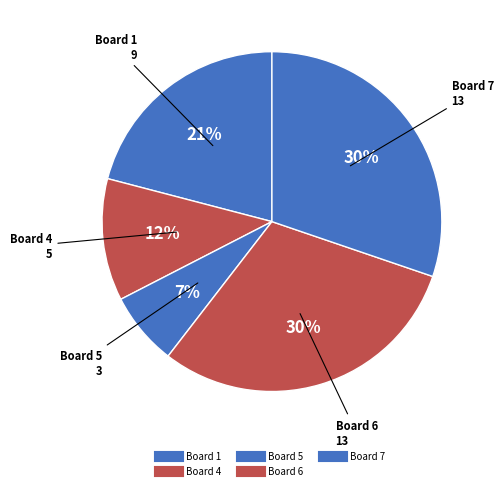

Rank the categories by value from lowest to highest.

Board 5, Board 4, Board 1, Board 6, Board 7